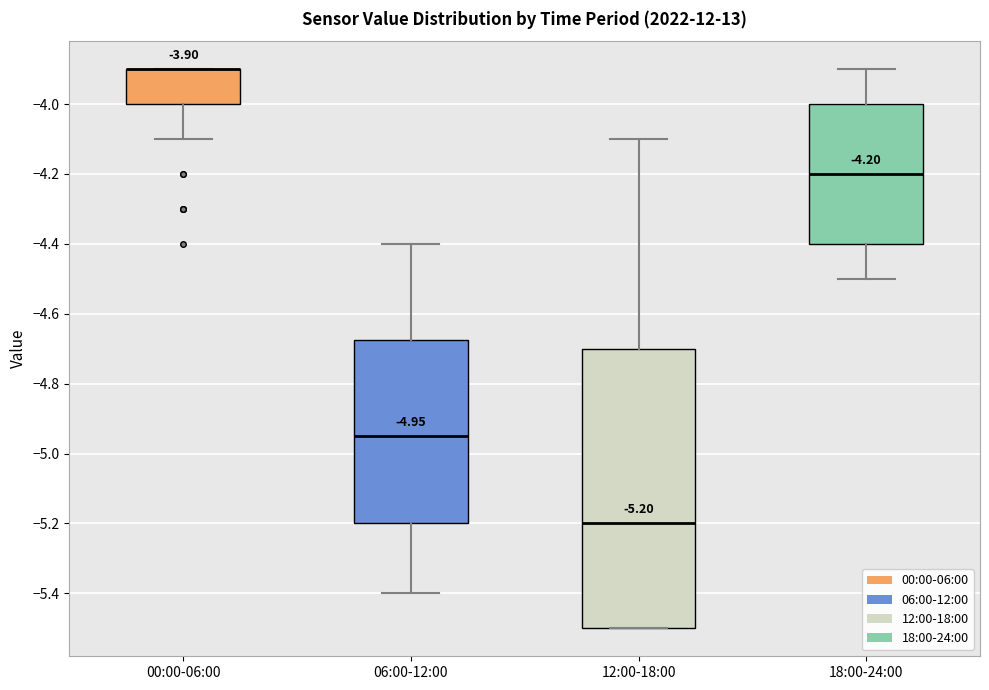

Comparing the boxes themselves (not the whiskers), which one is the tallest?

12:00-18:00